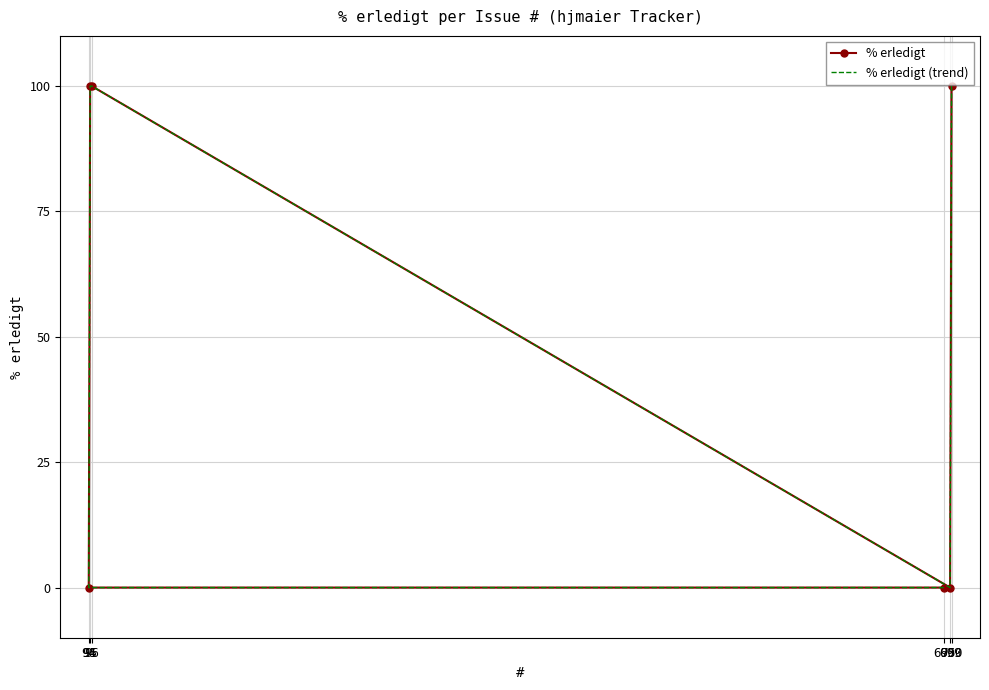

Where is the first local minimum for % erledigt (trend)?

699